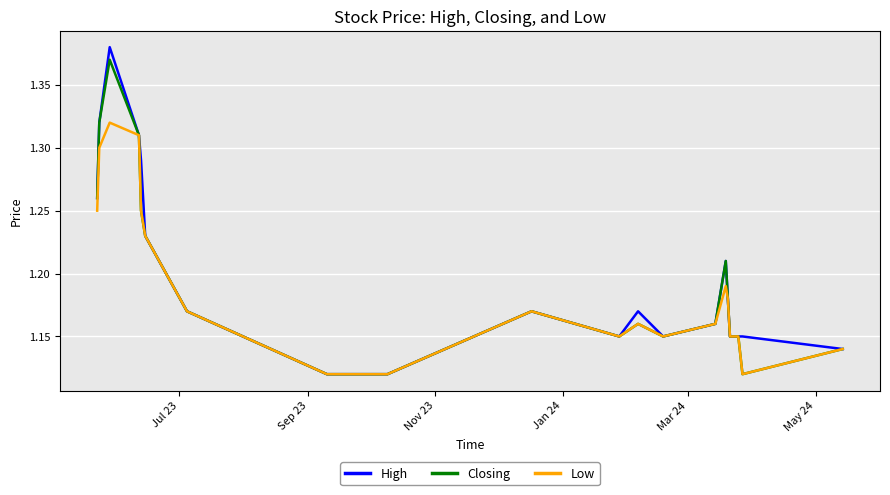

How many lines are shown in the chart?

3